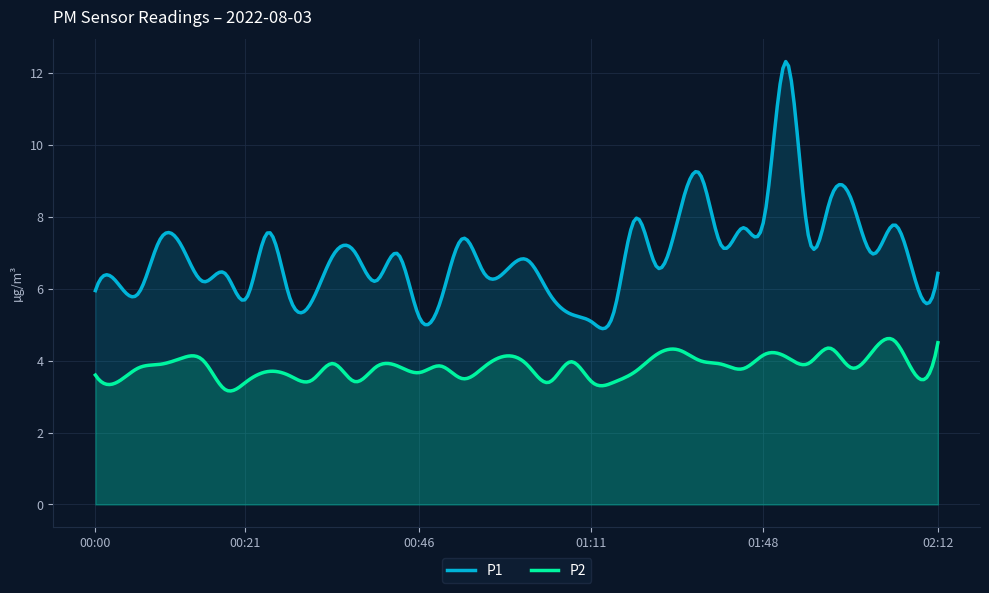

At which category does the chart reach its peak across all series?

01:51